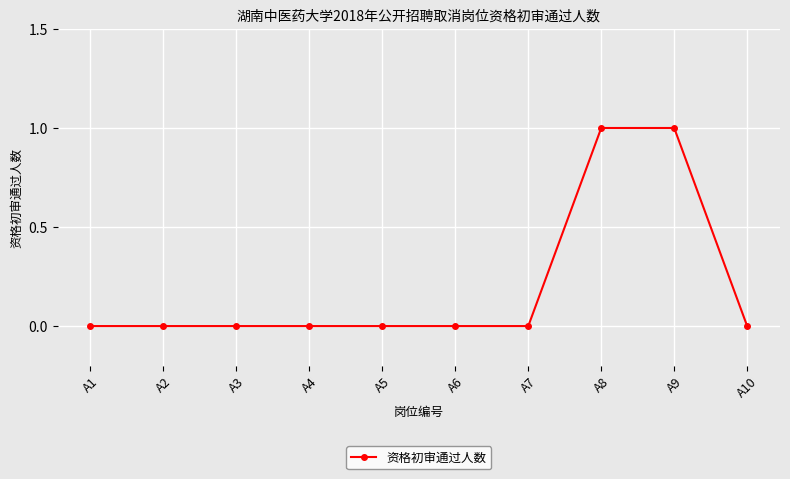

Reading left to right, list all the values displayed in this chart.

A1=0	A2=0	A3=0	A4=0	A5=0	A6=0	A7=0	A8=1	A9=1	A10=0